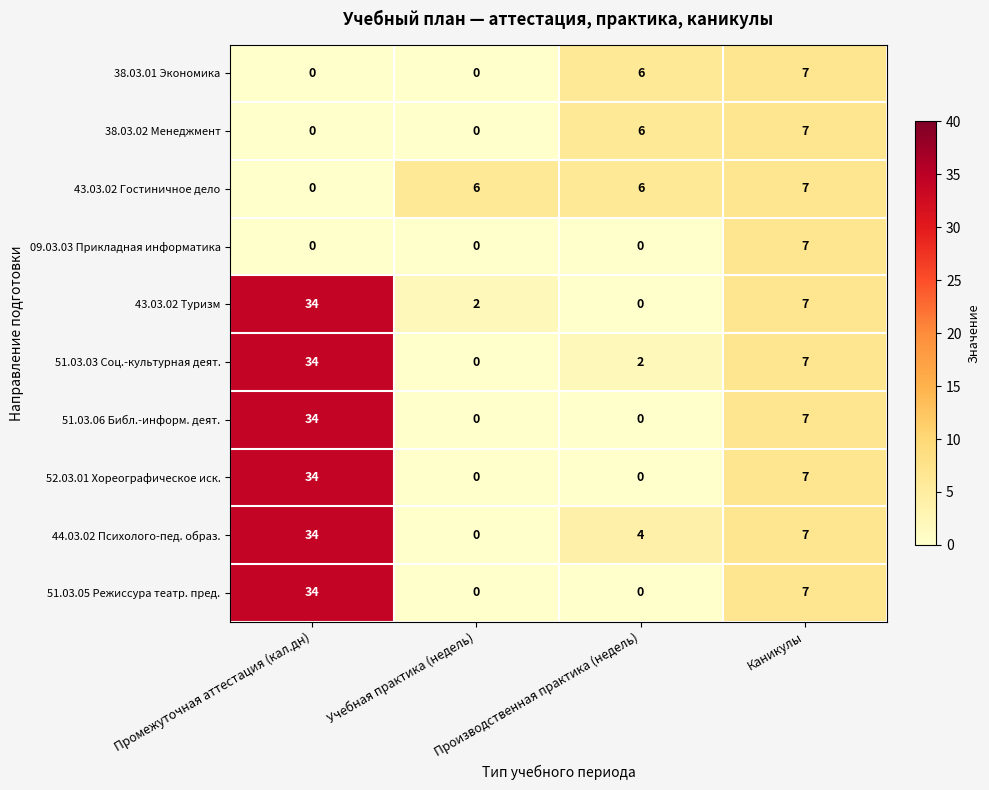

The value of 51.03.05 Режиссура театр. пред. at Промежуточная аттестация (кал.дн) is 34. True or false?

True